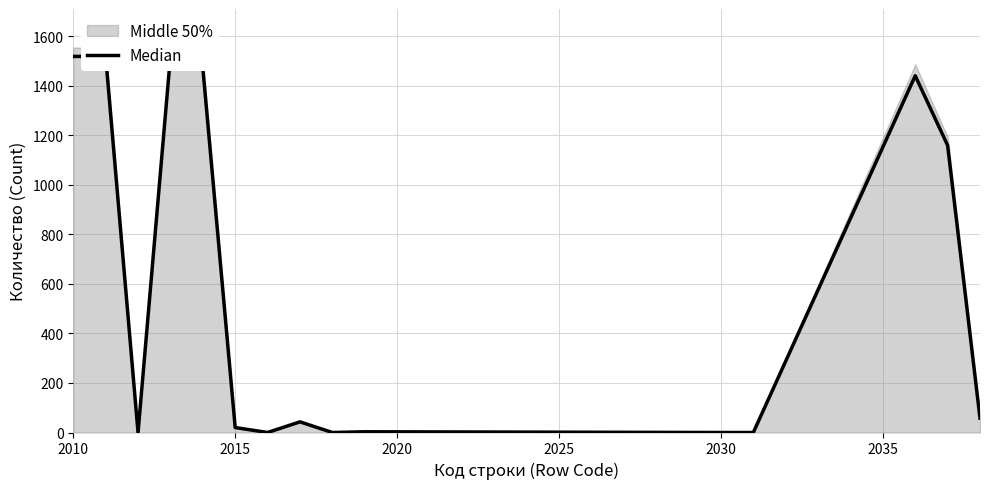

Reading right to left, extract all data points from this chart.

58	1159	1440	0	0	3	0	43	0	20	1472	1518	0	1518	1518